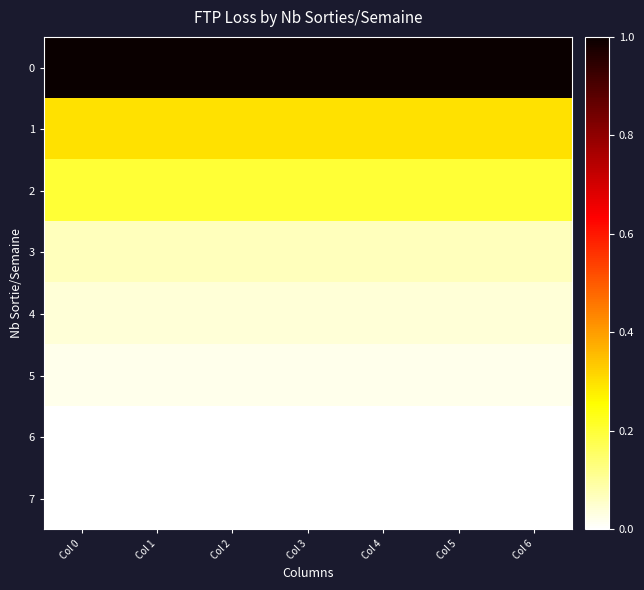

Which has a higher value, Col 3 or Col 1?

Col 3